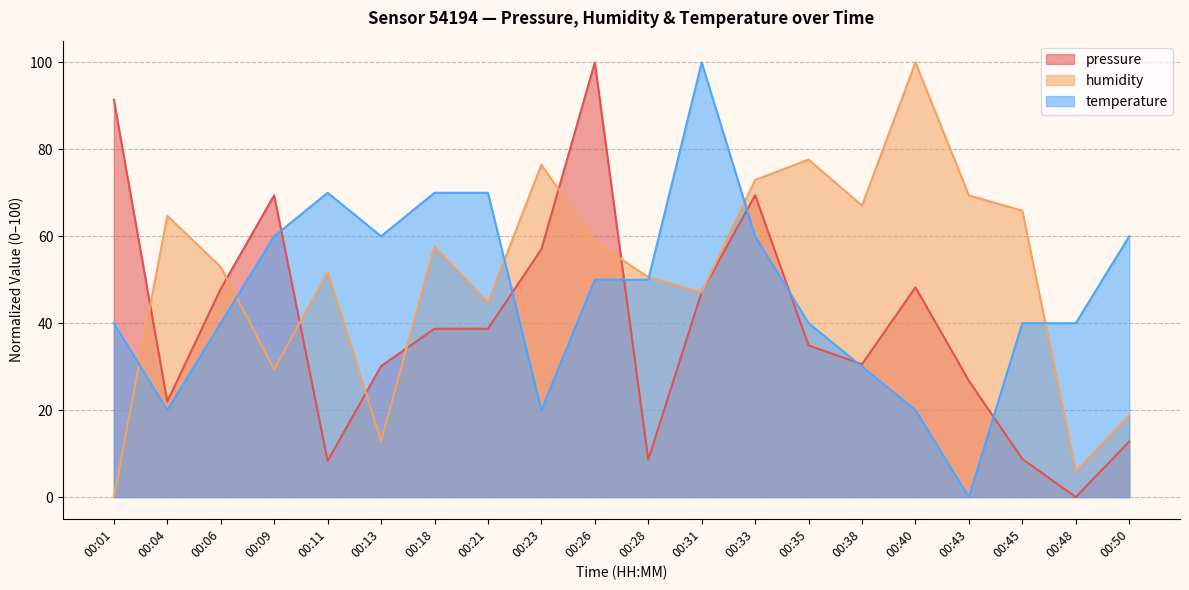

What is the difference between the maximum and minimum values in the temperature series?

100.0